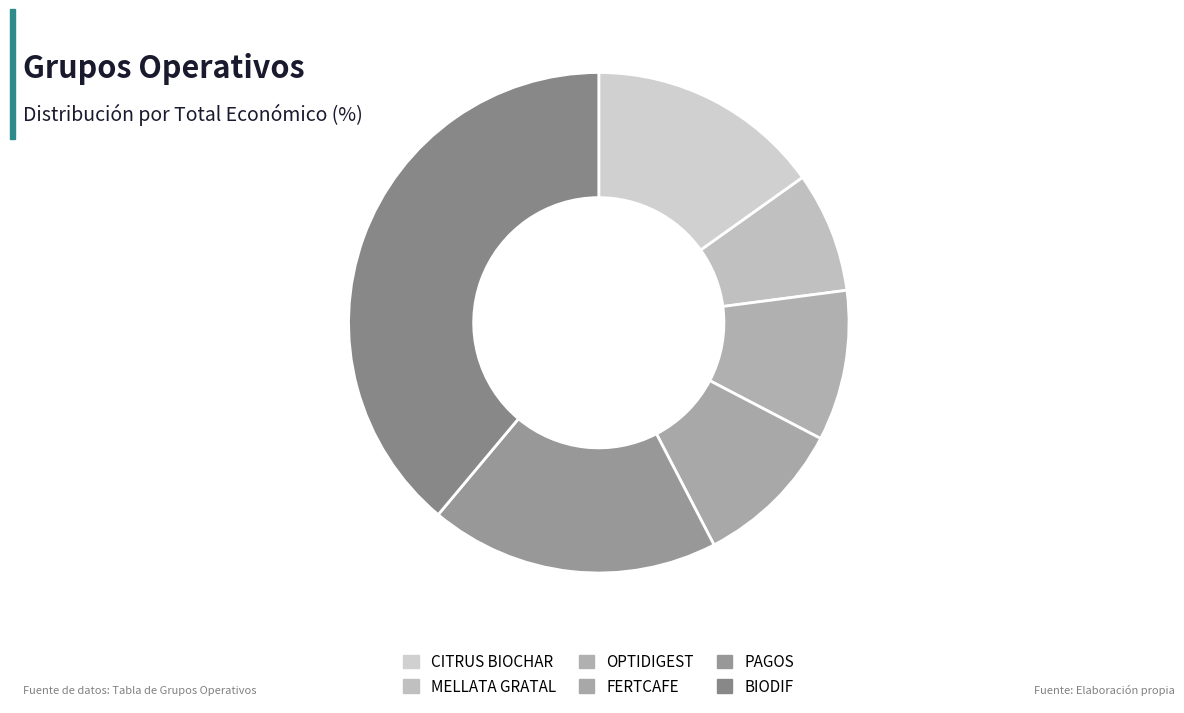

Which slice is the smallest?

MELLATA GRATAL